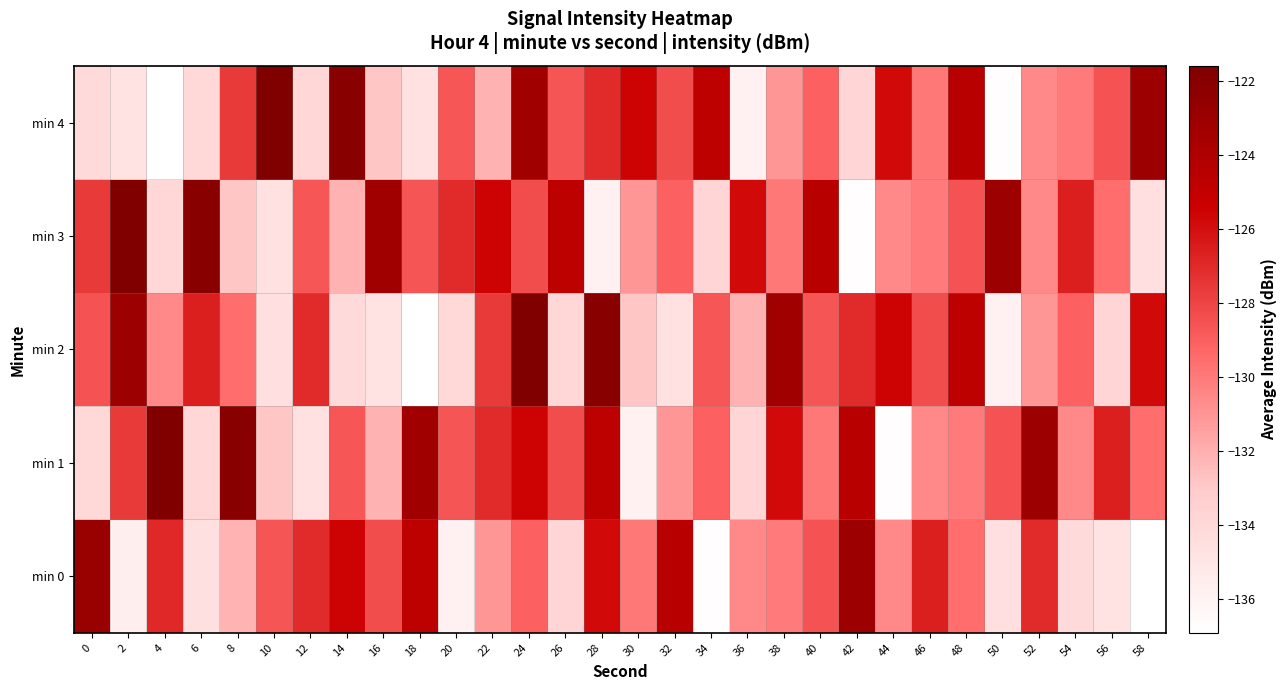

Reading right to left, transcribe all the data shown in this chart.

min 0: 58=-136.9	56=-134.9	54=-134.2	52=-127.1	50=-134.5	48=-129.6	46=-126.6	44=-130.5	42=-123.1	40=-128.6	38=-130.1	36=-130.5	34=-136.8	32=-124.5	30=-130.0	28=-125.8	26=-133.8	24=-129.0	22=-131.1	20=-135.9	18=-124.8	16=-128.3	14=-125.5	12=-127.1	10=-128.6	8=-132.2	6=-134.6	4=-127.0	2=-135.6	0=-122.9
min 1: 58=-129.6	56=-126.6	54=-130.5	52=-123.1	50=-128.6	48=-130.1	46=-130.5	44=-136.8	42=-124.5	40=-130.0	38=-125.8	36=-133.8	34=-129.0	32=-131.1	30=-135.9	28=-124.8	26=-128.3	24=-125.5	22=-127.1	20=-128.6	18=-123.3	16=-132.1	14=-128.7	12=-134.7	10=-132.9	8=-122.1	6=-133.9	4=-121.6	2=-127.6	0=-134.0
min 2: 58=-125.8	56=-133.8	54=-129.0	52=-131.1	50=-135.9	48=-124.8	46=-128.3	44=-125.5	42=-127.1	40=-128.6	38=-123.3	36=-132.1	34=-128.7	32=-134.7	30=-132.9	28=-122.1	26=-133.9	24=-121.6	22=-127.6	20=-134.0	18=-136.9	16=-134.9	14=-134.2	12=-127.1	10=-134.5	8=-129.6	6=-126.6	4=-130.5	2=-123.1	0=-128.6
min 3: 58=-134.5	56=-129.6	54=-126.6	52=-130.5	50=-123.1	48=-128.6	46=-130.1	44=-130.5	42=-136.8	40=-124.5	38=-130.0	36=-125.8	34=-133.8	32=-129.0	30=-131.1	28=-135.9	26=-124.8	24=-128.3	22=-125.5	20=-127.1	18=-128.6	16=-123.3	14=-132.1	12=-128.7	10=-134.7	8=-132.9	6=-122.1	4=-133.9	2=-121.6	0=-127.6
min 4: 58=-123.1	56=-128.6	54=-130.1	52=-130.5	50=-136.8	48=-124.5	46=-130.0	44=-125.8	42=-133.8	40=-129.0	38=-131.1	36=-135.9	34=-124.8	32=-128.3	30=-125.5	28=-127.1	26=-128.6	24=-123.3	22=-132.1	20=-128.7	18=-134.7	16=-132.9	14=-122.1	12=-133.9	10=-121.6	8=-127.6	6=-134.0	4=-136.9	2=-134.9	0=-134.2